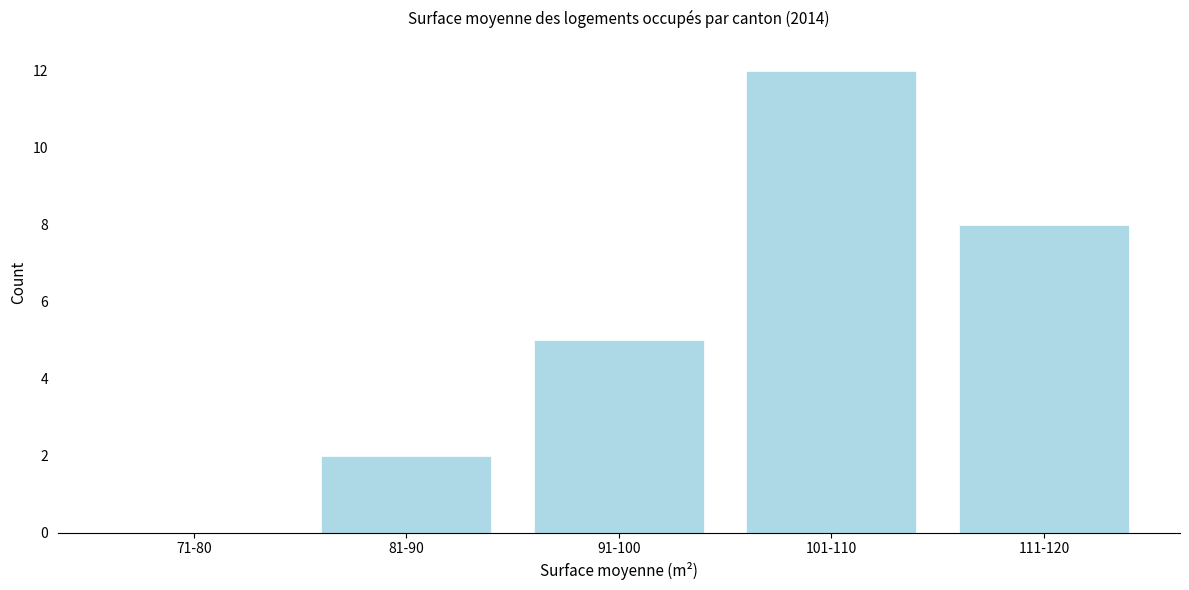

Reading right to left, what are all the values shown in this chart?

111-120=8	101-110=12	91-100=5	81-90=2	71-80=0